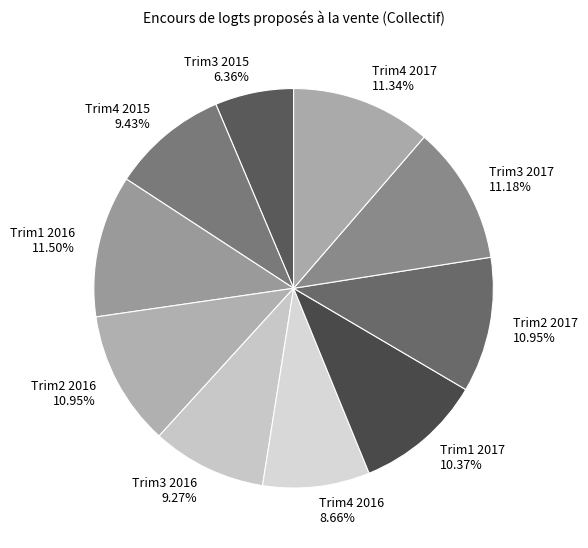

To the nearest percent, what is the combined percentage of Trim2 2016 and Trim4 2016?

20%